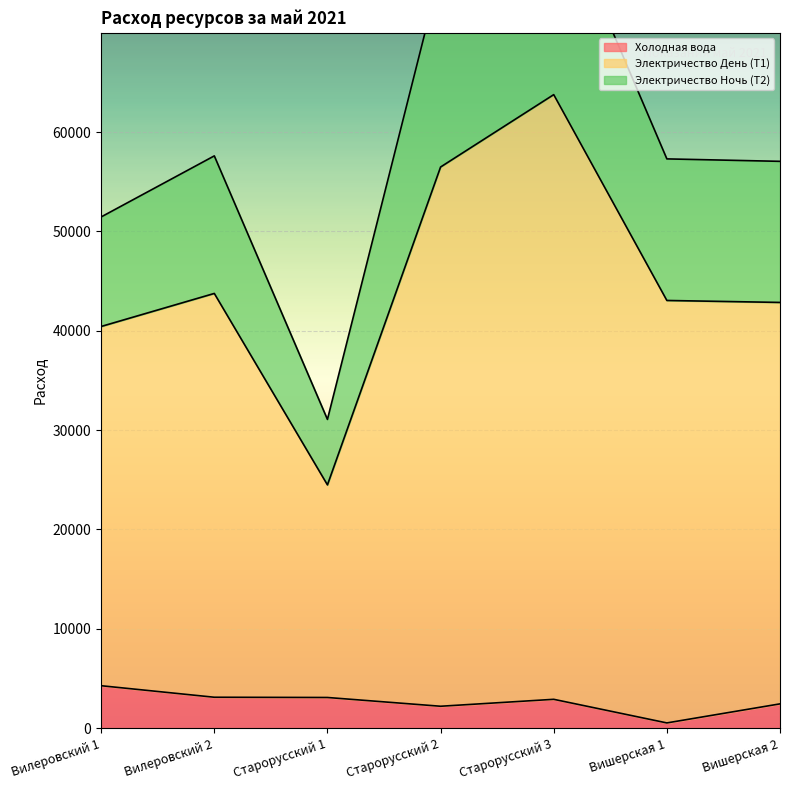

The value of Электричество День (Т1) at Старорусский 3 is 83980.0. True or false?

True